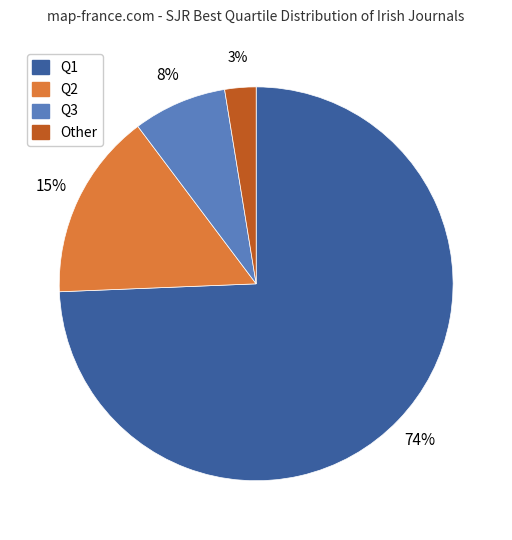

Do Other and Q3 together represent more than half of the pie?

No